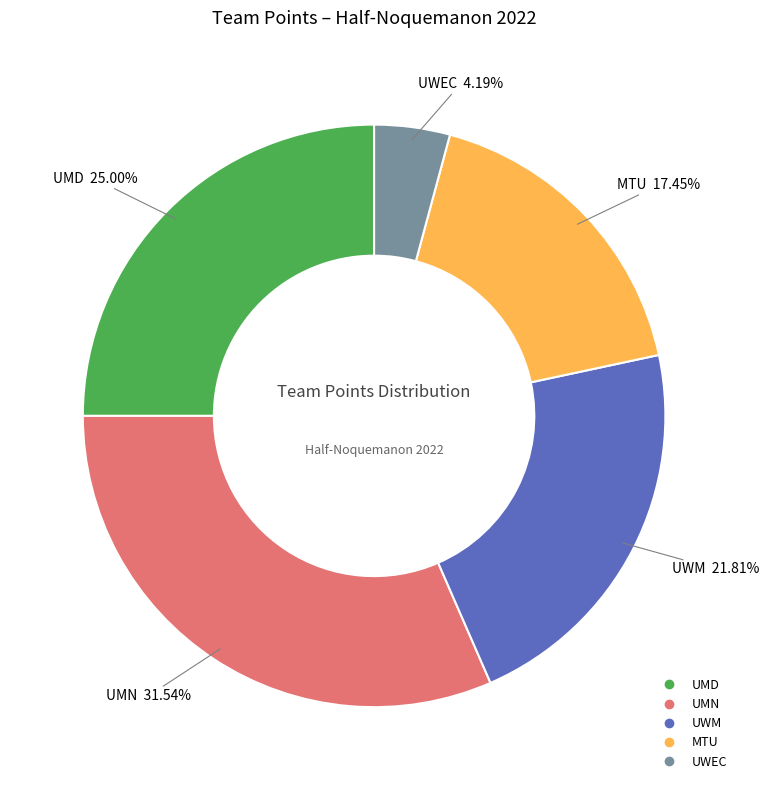

Does any single category account for the majority?

No